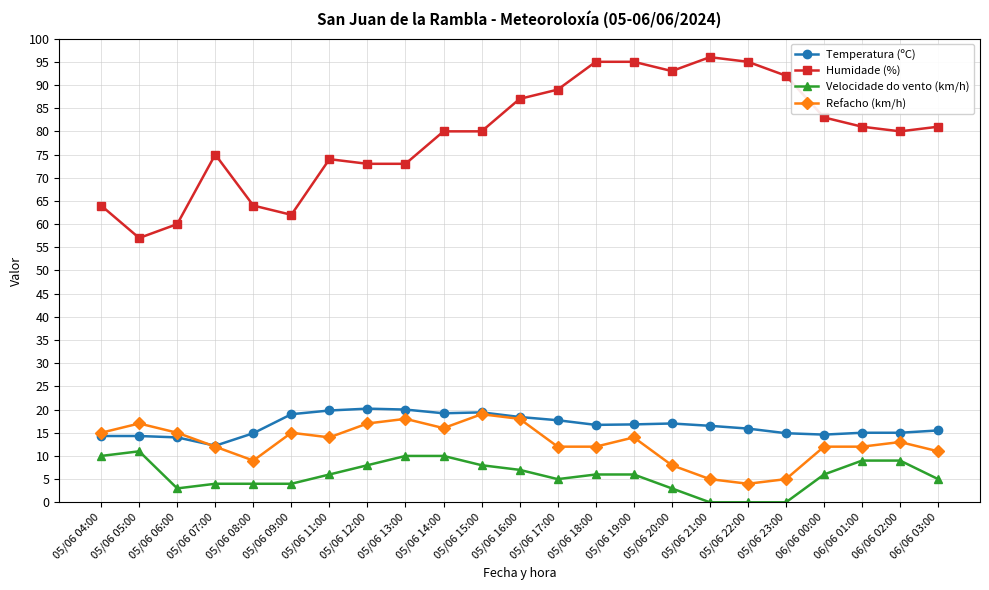

What is the highest value of the Velocidade do vento (km/h) series?

11.0